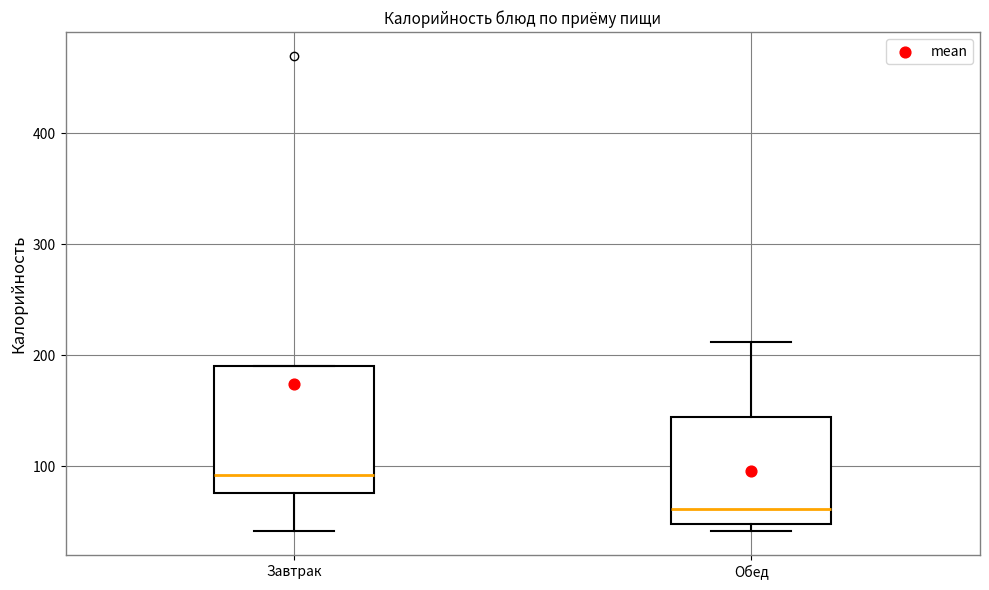

Where is the upper edge of the box for Обед on the y-axis? The values are not printed on the chart, so give them approximately, as read against the axis.

140